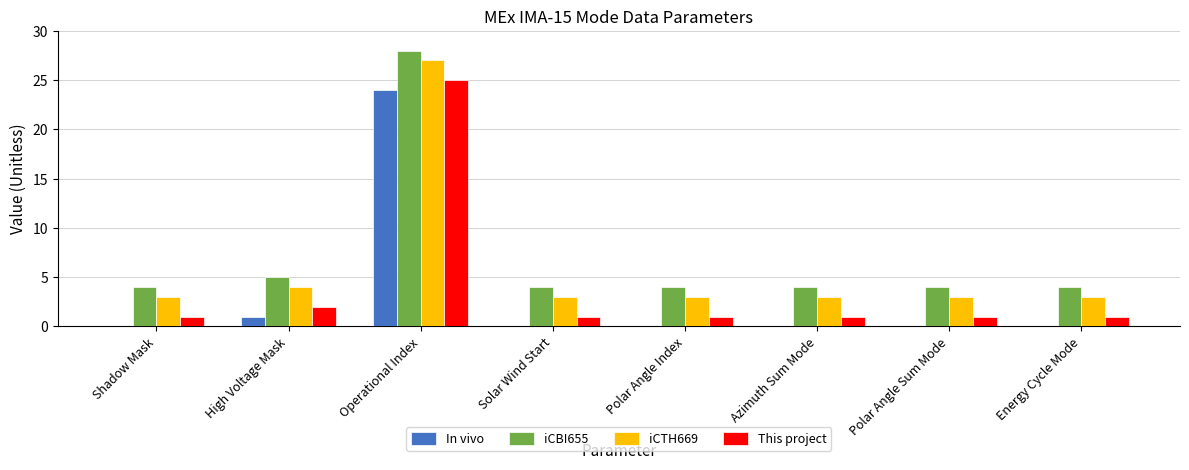

What is the total value across all series at Energy Cycle Mode?

8